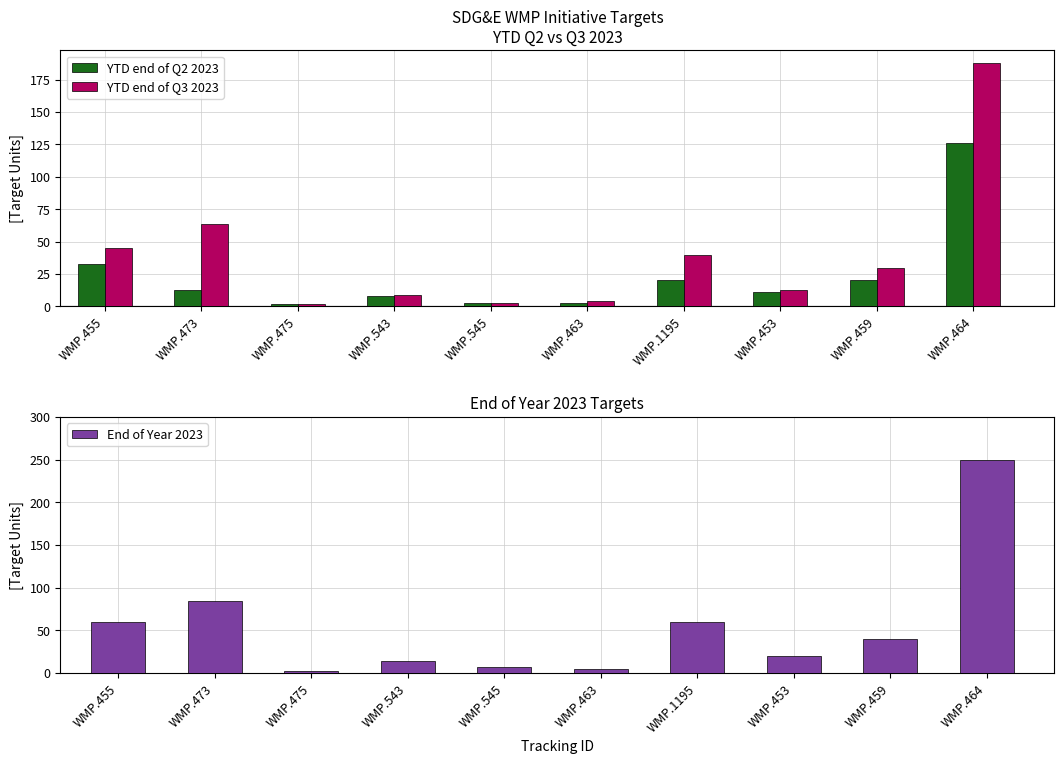

What is the label of the 10th bar from the left?

WMP.464